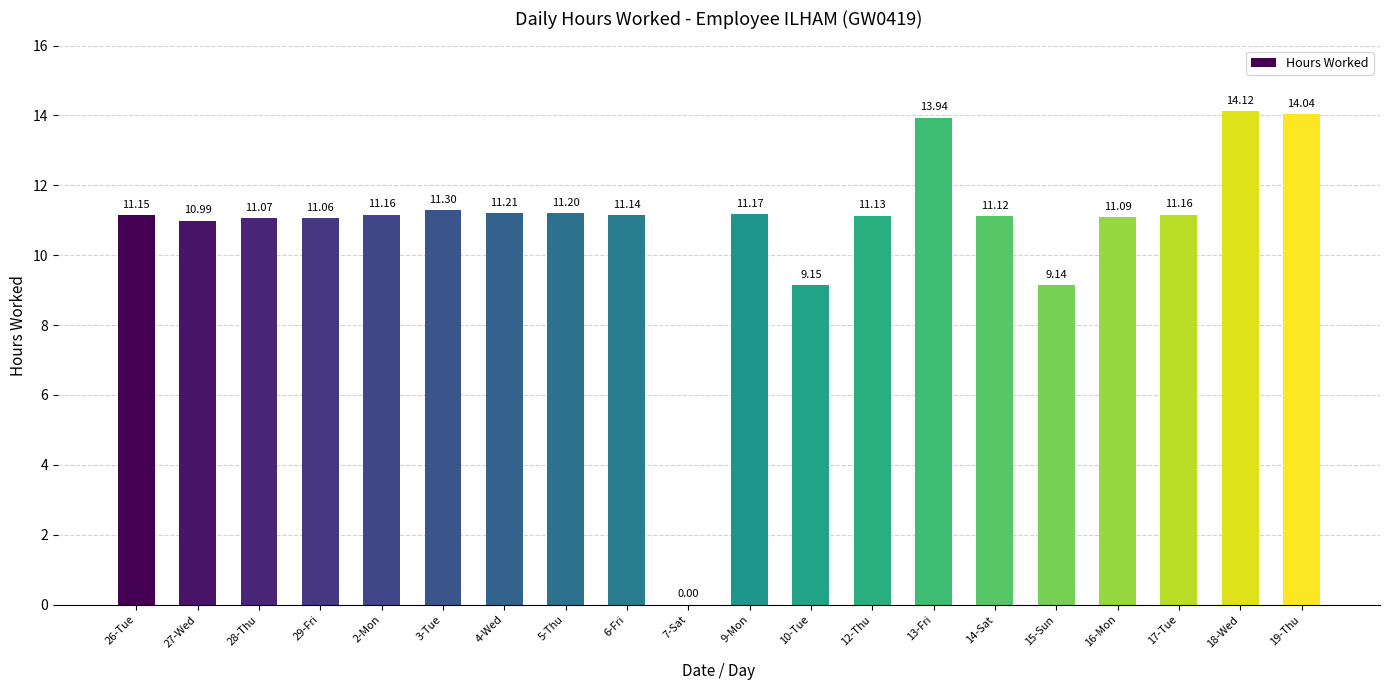

Which category has the highest value across all series?

18-Wed